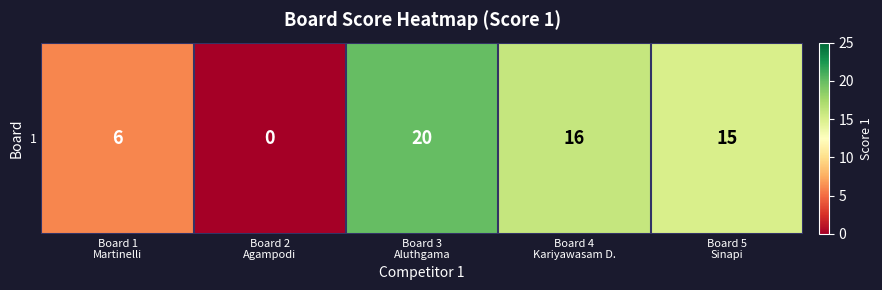

Reading left to right, what are all the values shown in this chart?

6	0	20	16	15